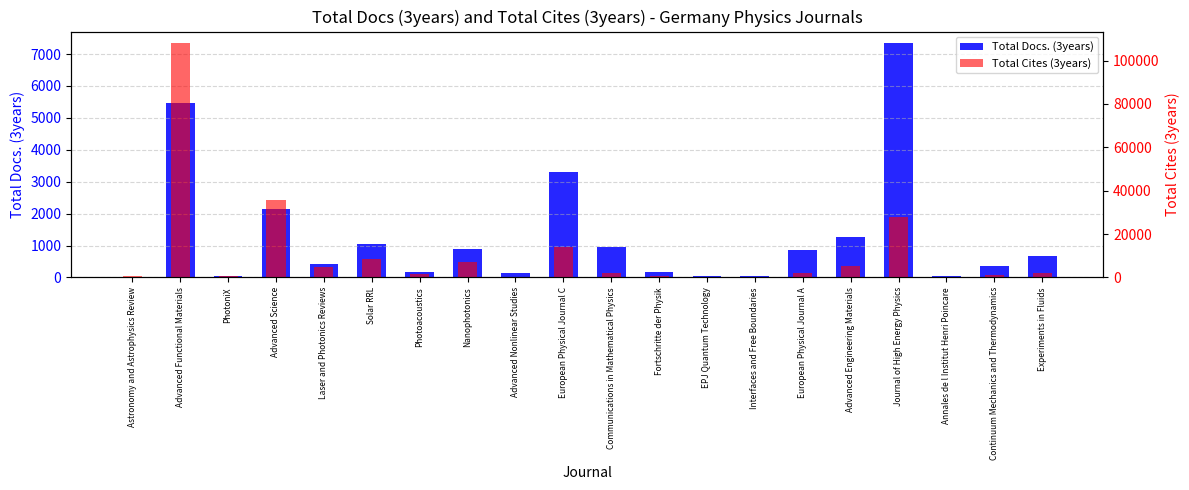

What are all the series names shown in the legend?

Total Docs. (3years), Total Cites (3years)